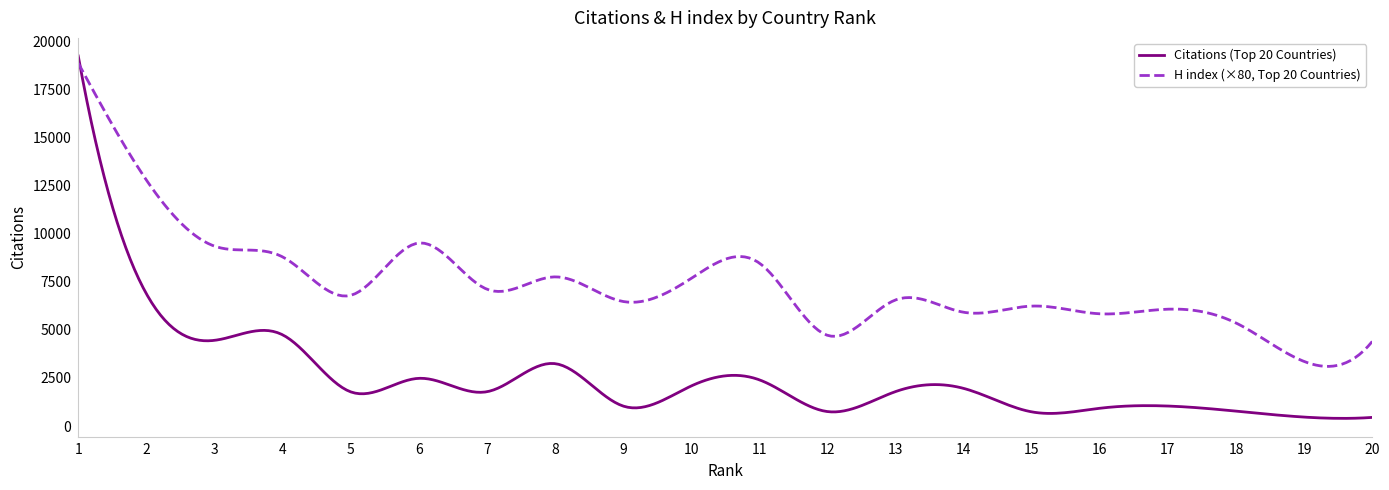

Rank the series by their average value, from highest to lowest.

H index (×80, Top 20 Countries), Citations (Top 20 Countries)